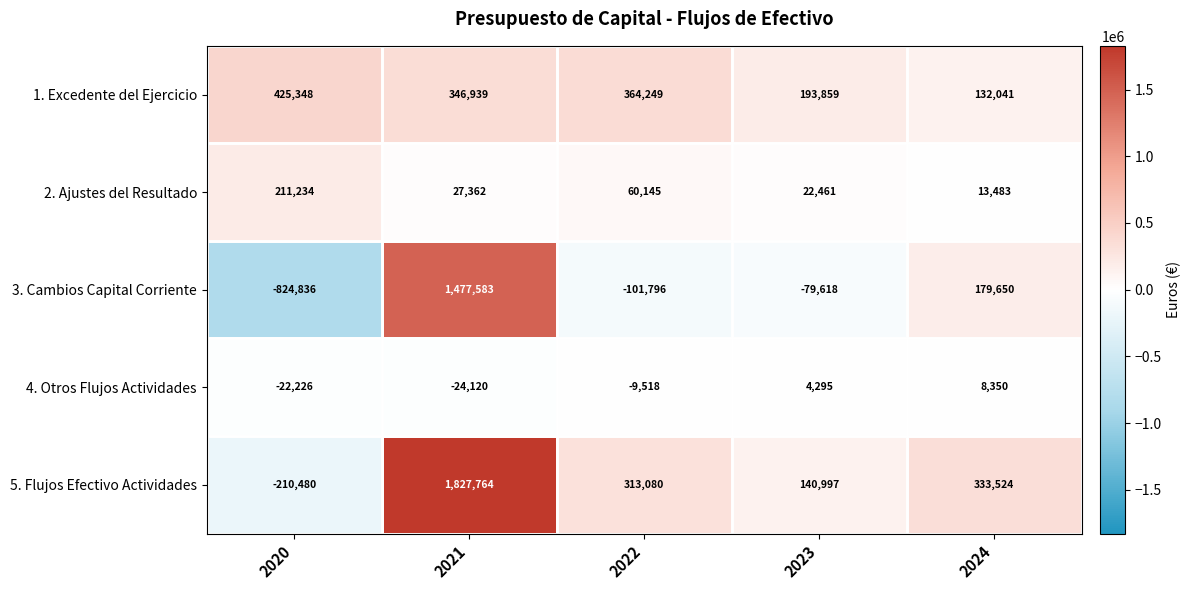

At how many categories does at least one series exceed 298123?

4